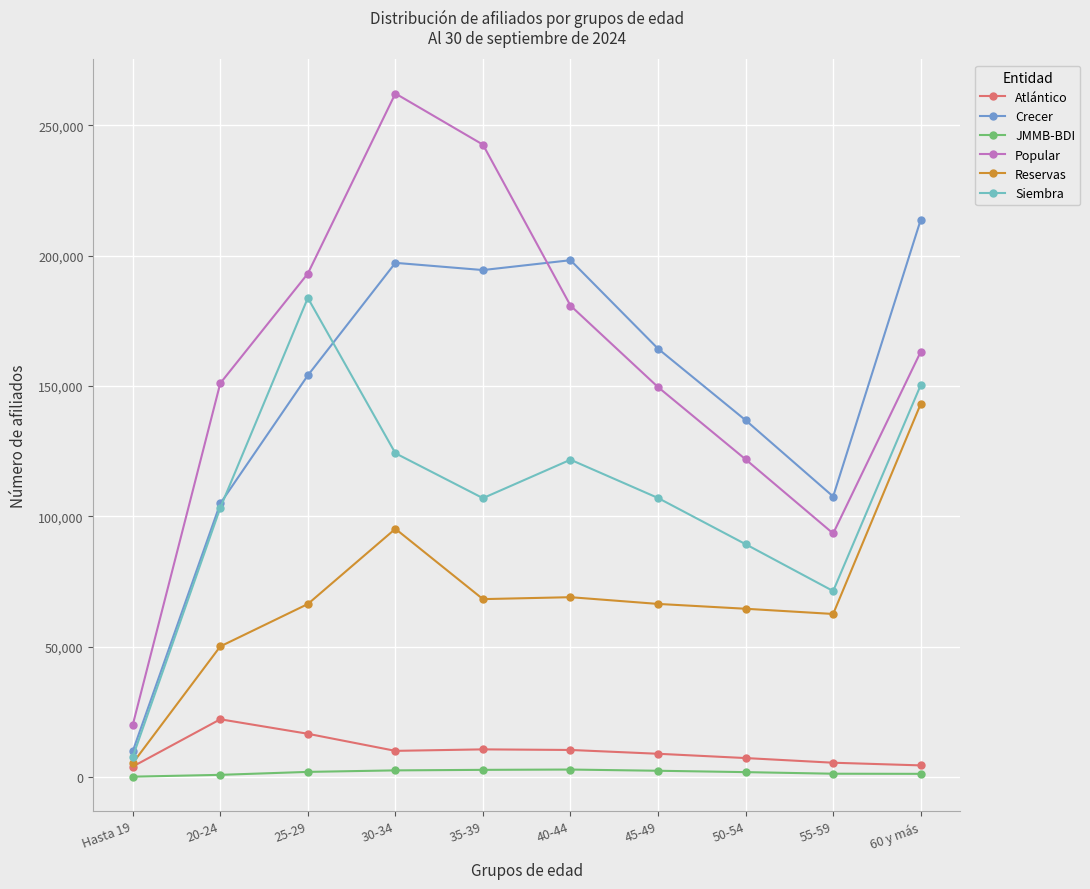

What is the value of the Popular point at the 10th from the left?

163115